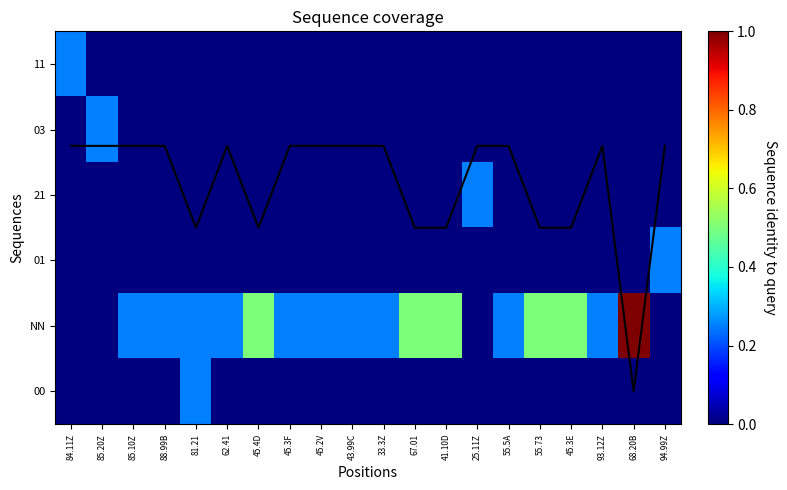

How many values in 01 are above zero?

1